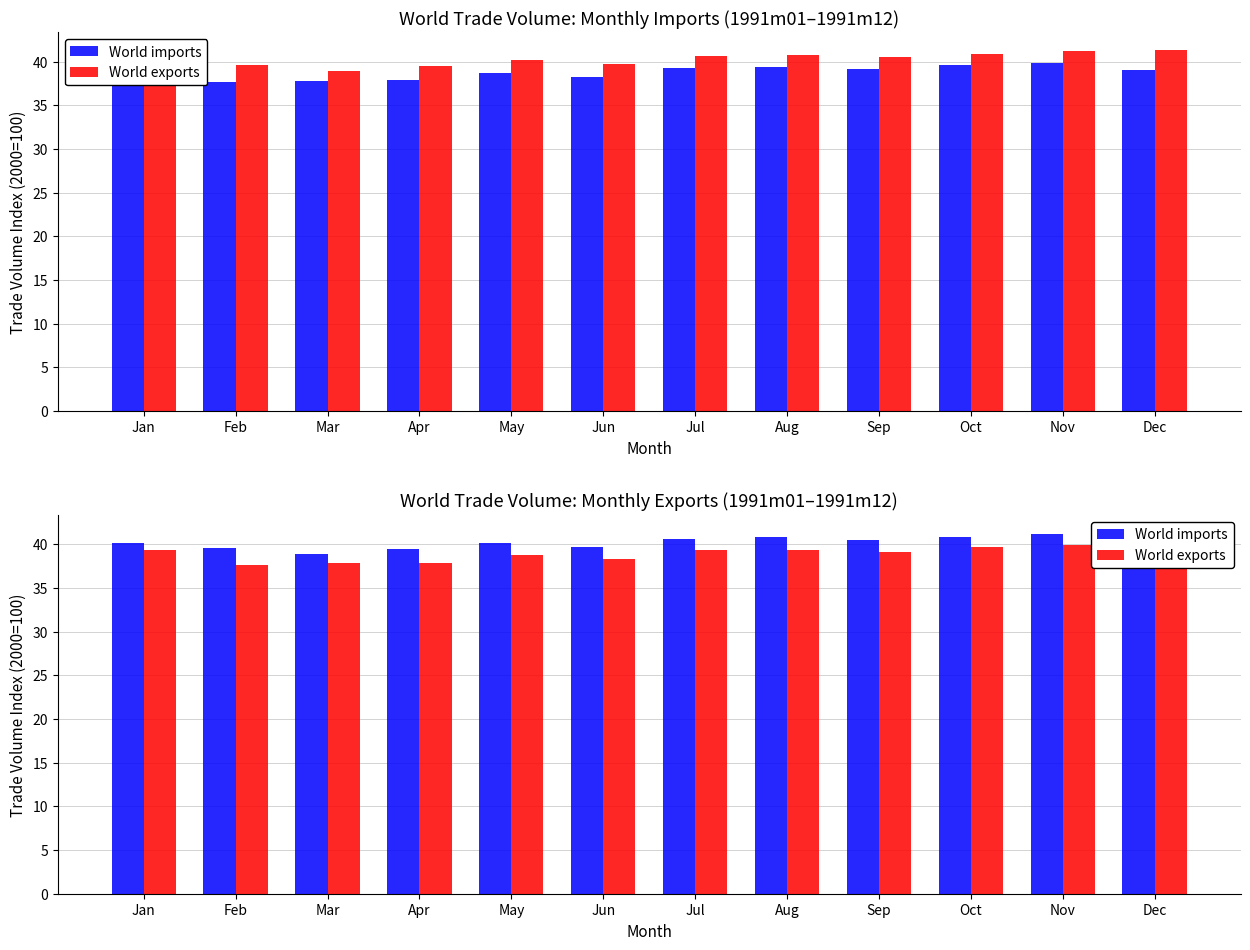

Does the chart contain any negative values?

No